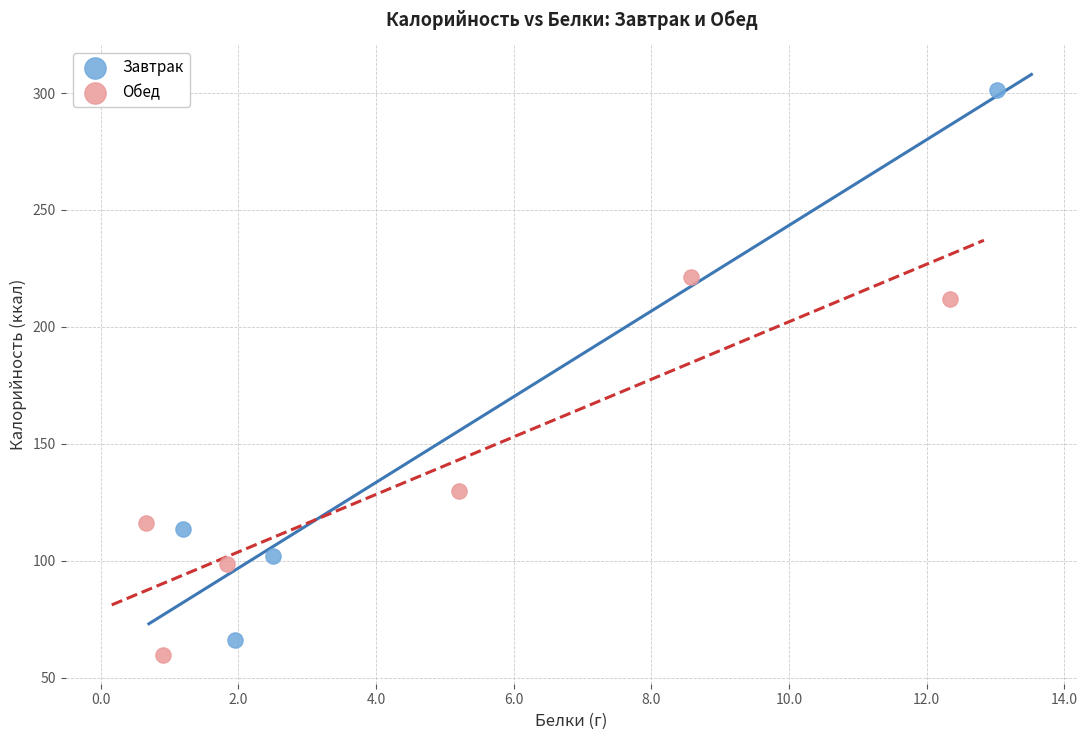

Which series has the widest spread of Y values?

Завтрак